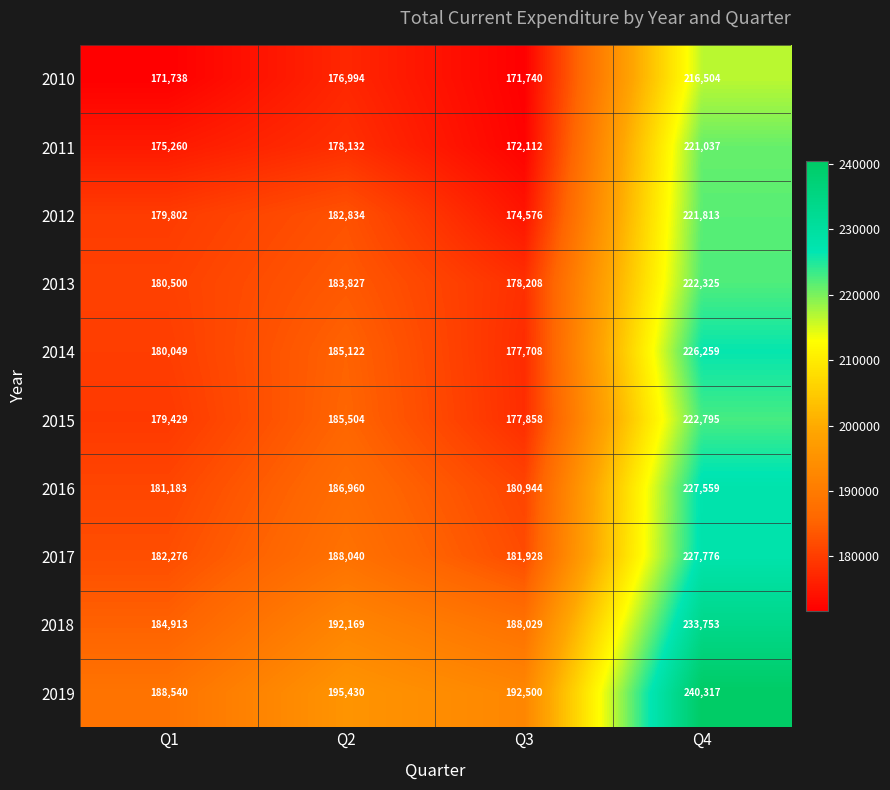

How many categories are shown in the chart?

4